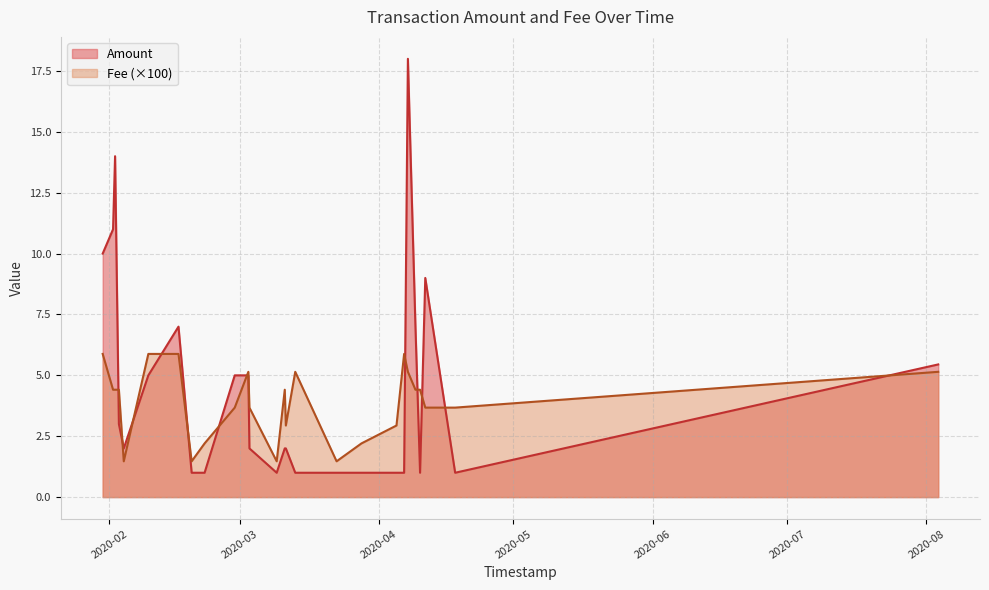

Does the chart display data point markers on the line(s)?

No